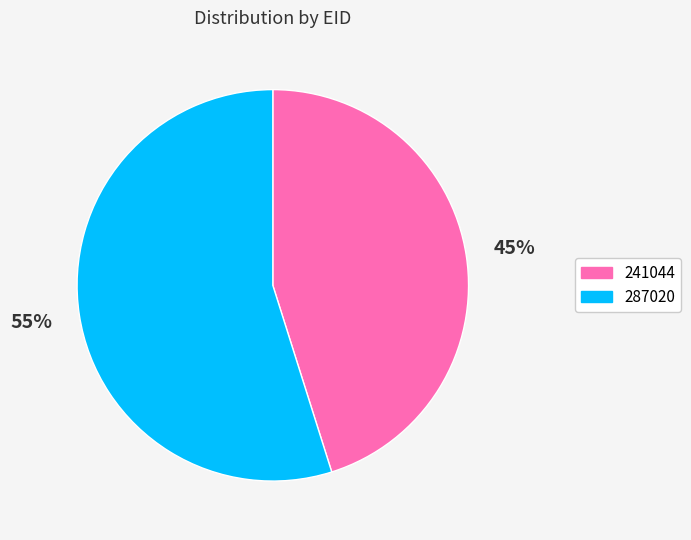

The 287020 slice represents 55% of the pie. True or false?

True